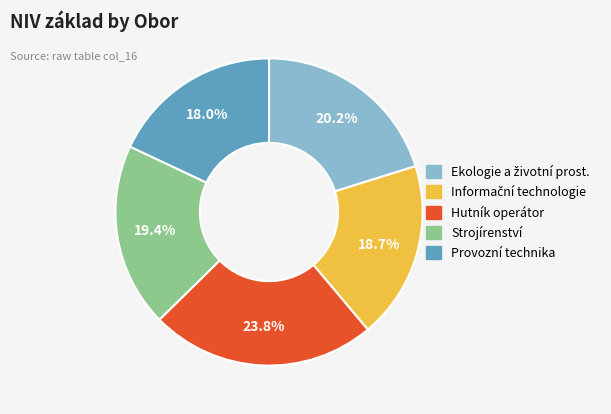

What percentage do Provozní technika and Hutník operátor together represent?

41.8%